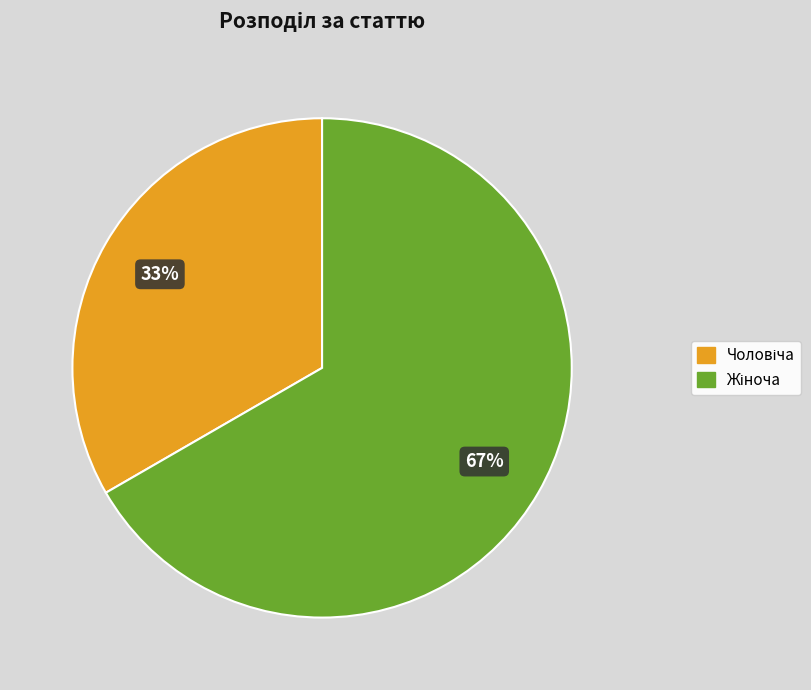

Does any single category account for the majority?

Yes